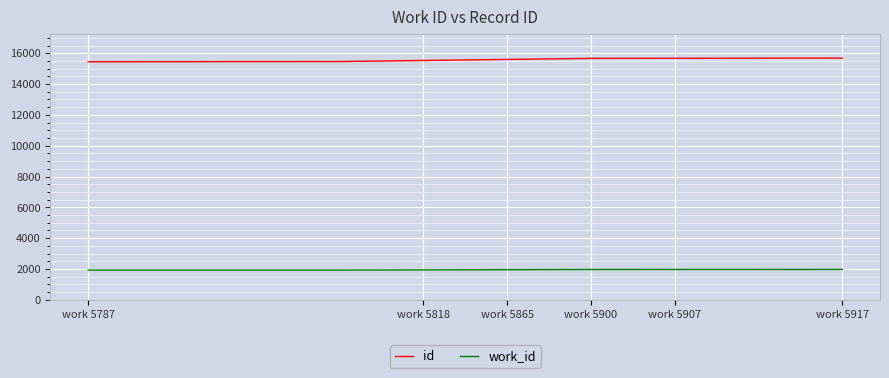

What is the lowest value of the work_id series?

1929.0